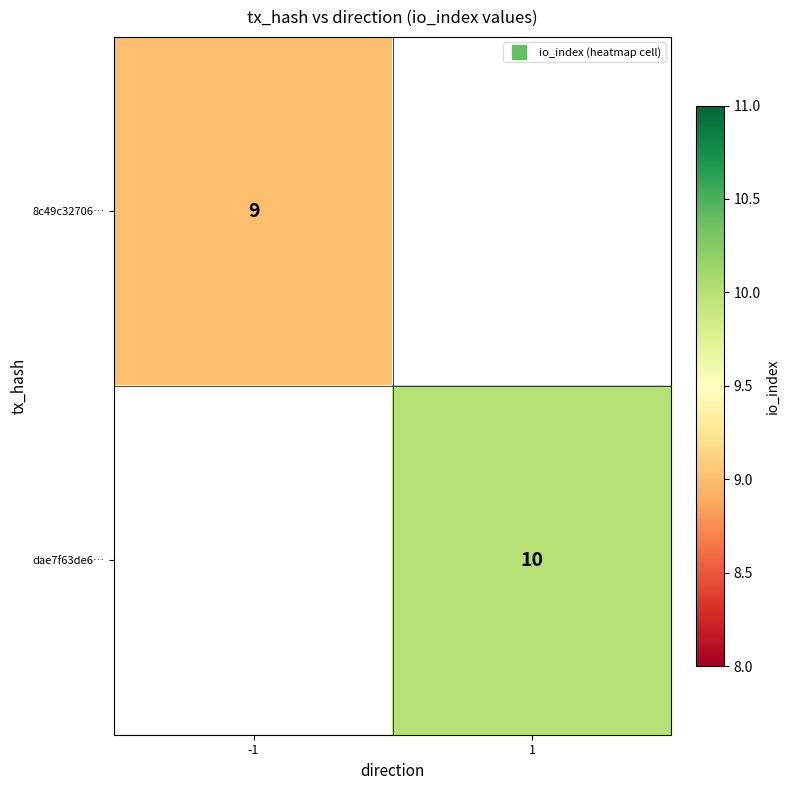

Rank the categories by dae7f63de6… value from lowest to highest.

-1, 1